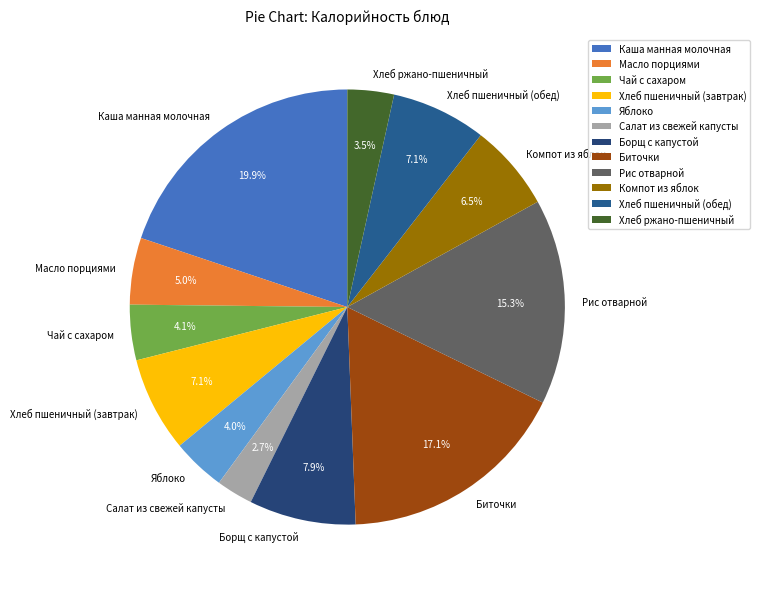

How many segments does this pie chart have?

12